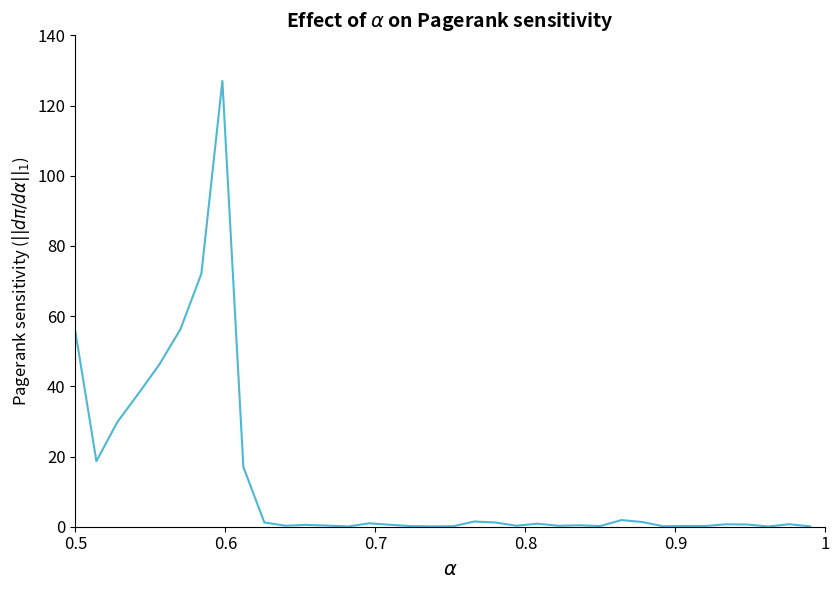

What is the difference between the maximum and minimum values?

126.9